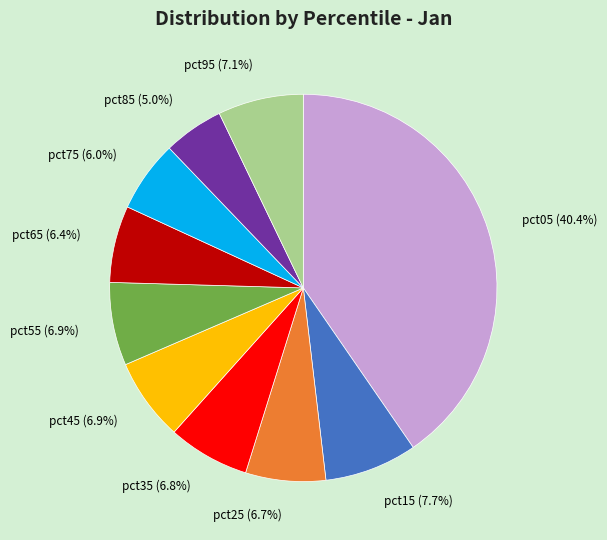

What is the smallest slice in the pie chart?

pct85